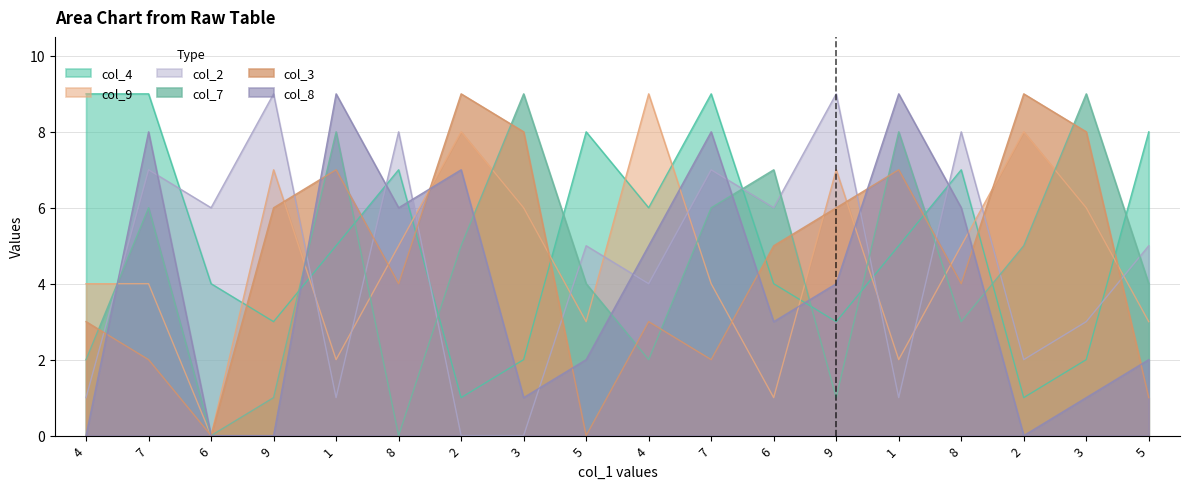

Which series changed the most between 4 and 8?

col_9